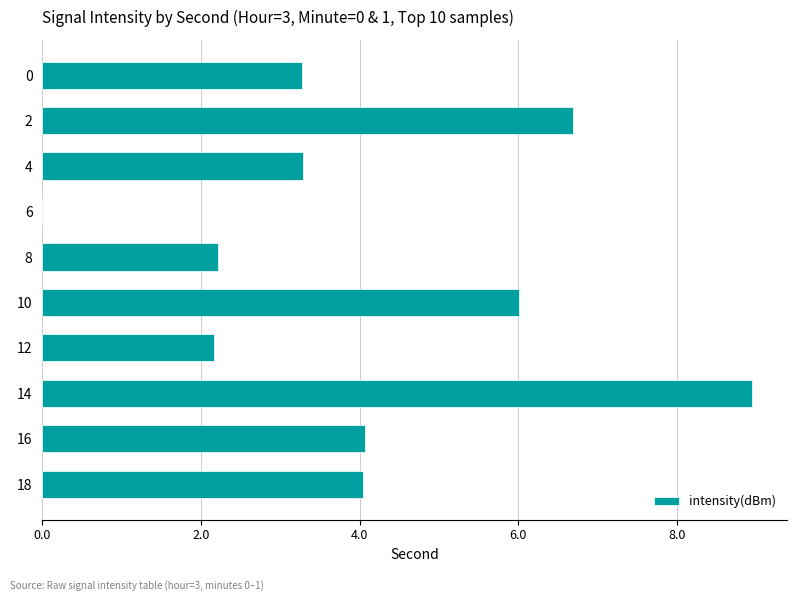

What is the ratio of the value at 0 to the value at 18?

0.8